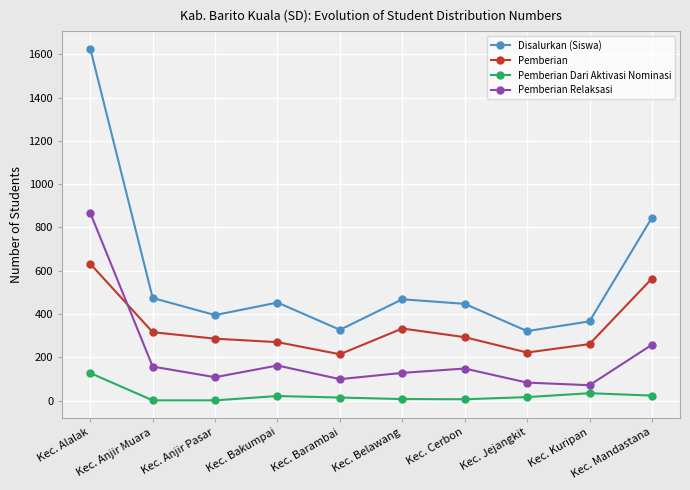

What is the difference between the highest and lowest values at Kec. Alalak?

1499